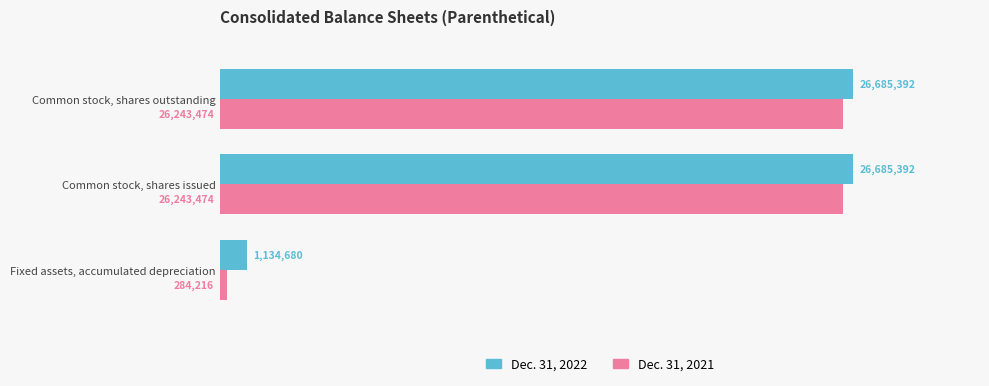

What are all the series names shown in the legend?

Dec. 31, 2022, Dec. 31, 2021